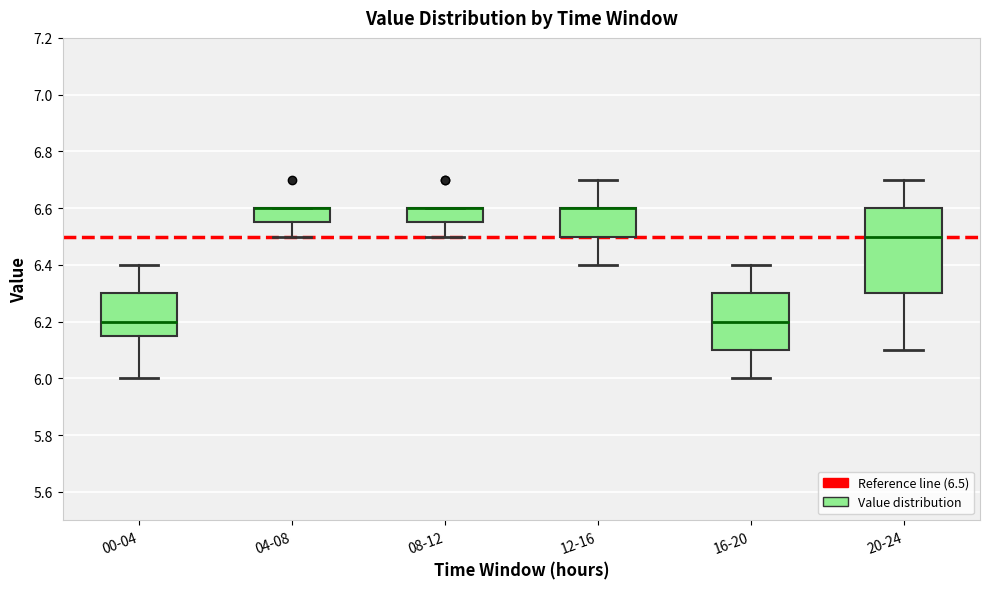

Reading left to right, read every box against the y-axis: the position of its median line, the range the box covers, and the ends of its whiskers. The values are not printed on the chart, so give them approximately, as read against the axis.

00-04: median 6.20, box 6.16 to 6.30, whiskers 6.00 to 6.40
04-08: median 6.60 (drawn on the box's upper edge), box 6.56 to 6.60, whiskers 6.50 to 6.60
08-12: median 6.60 (drawn on the box's upper edge), box 6.56 to 6.60, whiskers 6.50 to 6.60
12-16: median 6.60 (drawn on the box's upper edge), box 6.50 to 6.60, whiskers 6.40 to 6.70
16-20: median 6.20, box 6.10 to 6.30, whiskers 6.00 to 6.40
20-24: median 6.50, box 6.30 to 6.60, whiskers 6.10 to 6.70